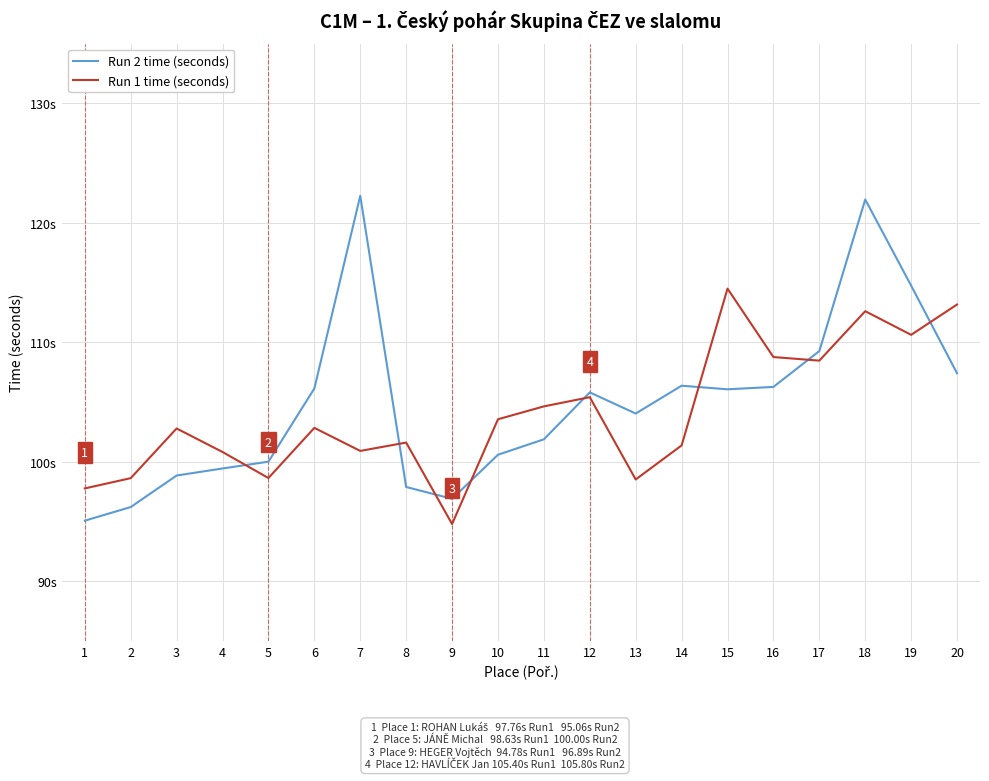

True or false: Run 2 time (seconds) and Run 1 time (seconds) cross at least once.

True